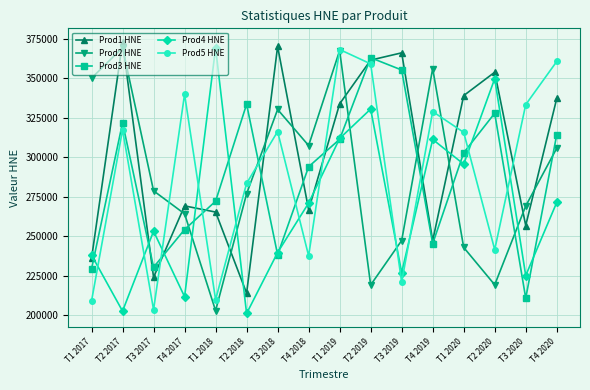

What is the sum of all Prod3 HNE values?

4605857